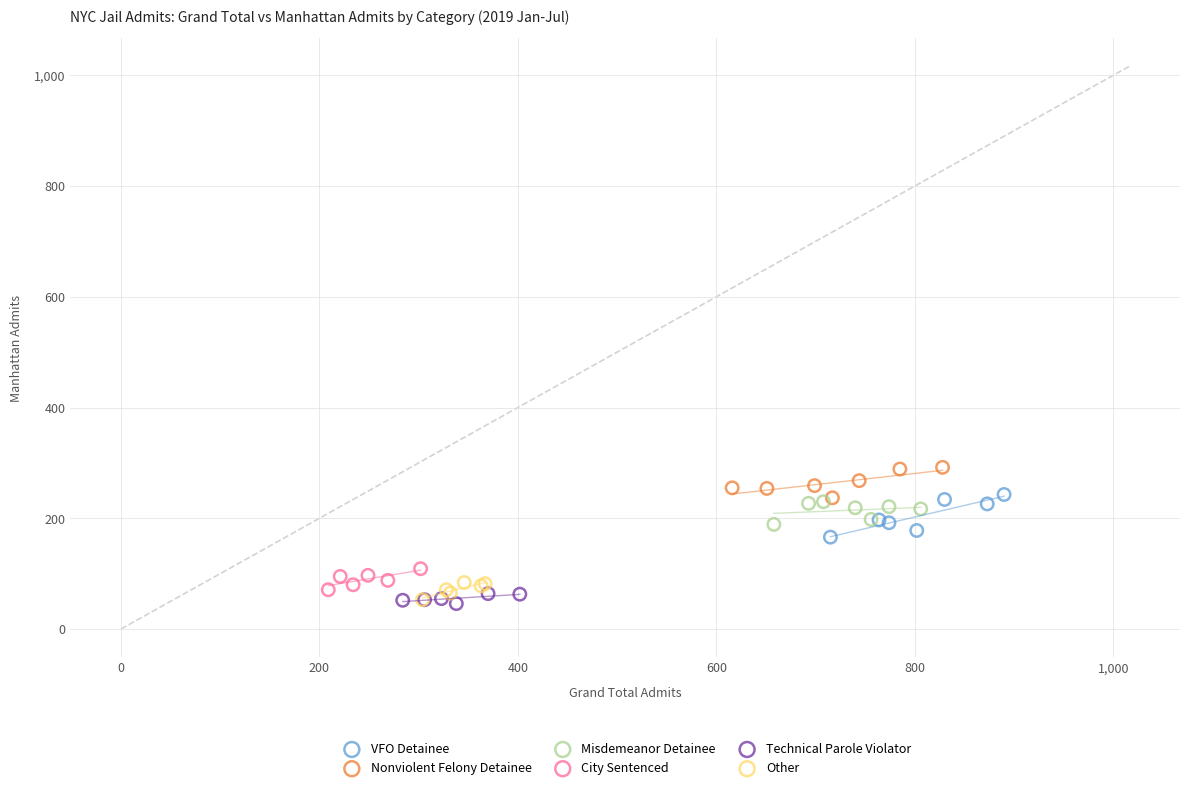

Which series contains the highest Y value?

Nonviolent Felony Detainee